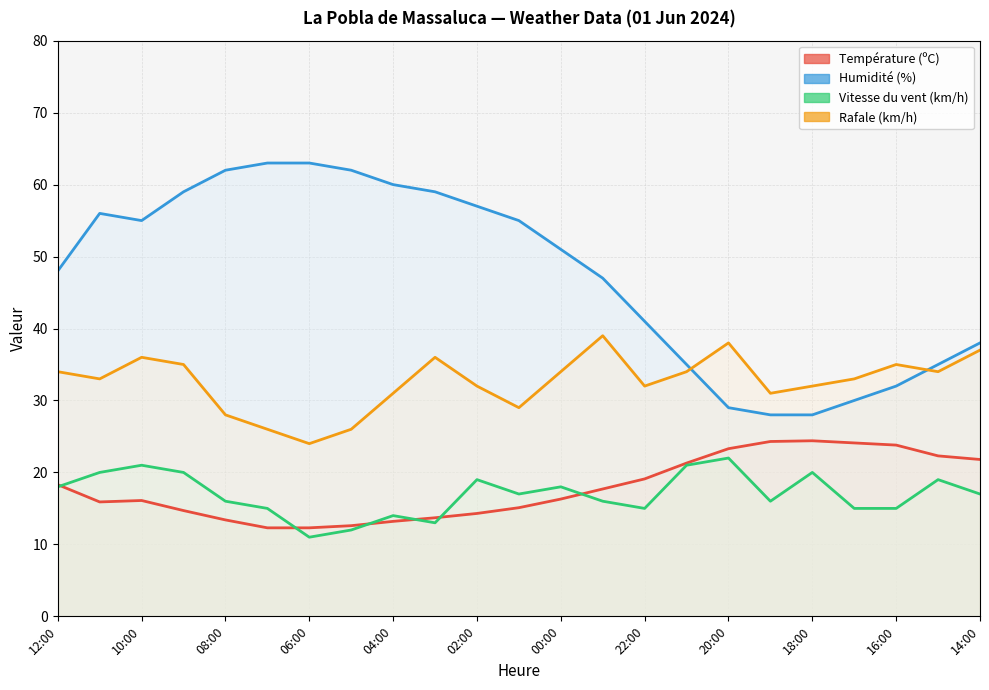

What is the sum of the Vitesse du vent (km/h) values at 09:00 and 16:00?

35.0